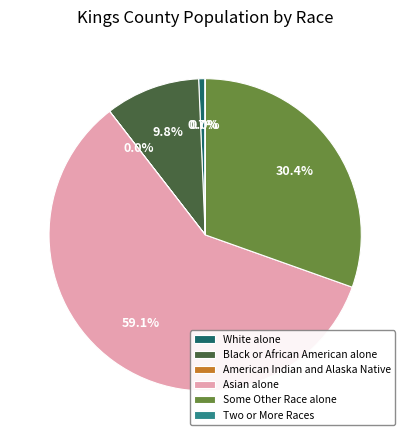

What percentage is the Some Other Race alone slice, to the nearest percent?

30%